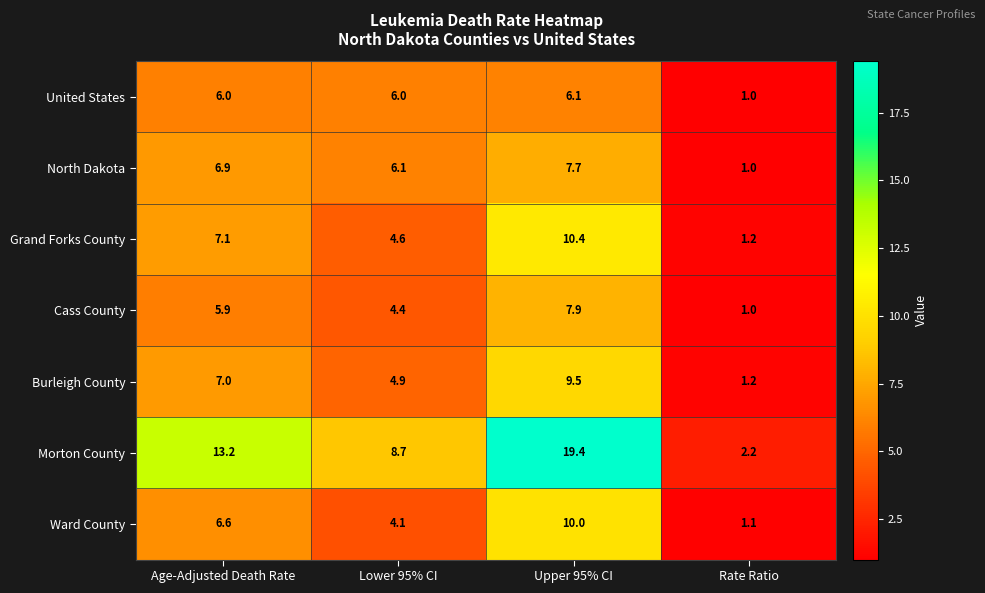

How many series are shown in this chart?

7